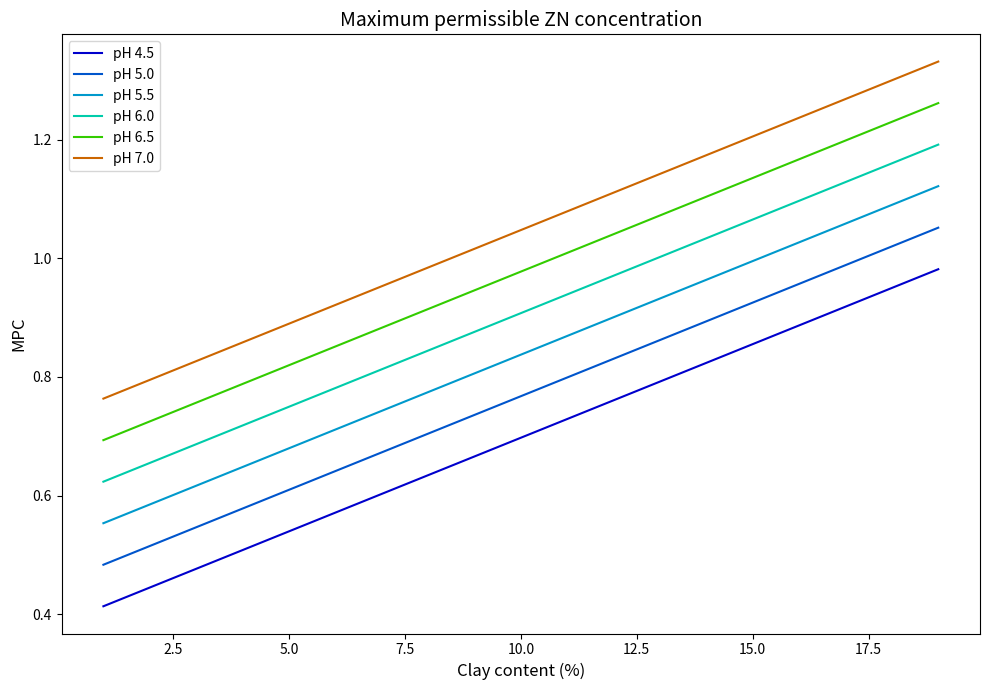

True or false: pH 4.5 and pH 6.5 cross at least once.

False